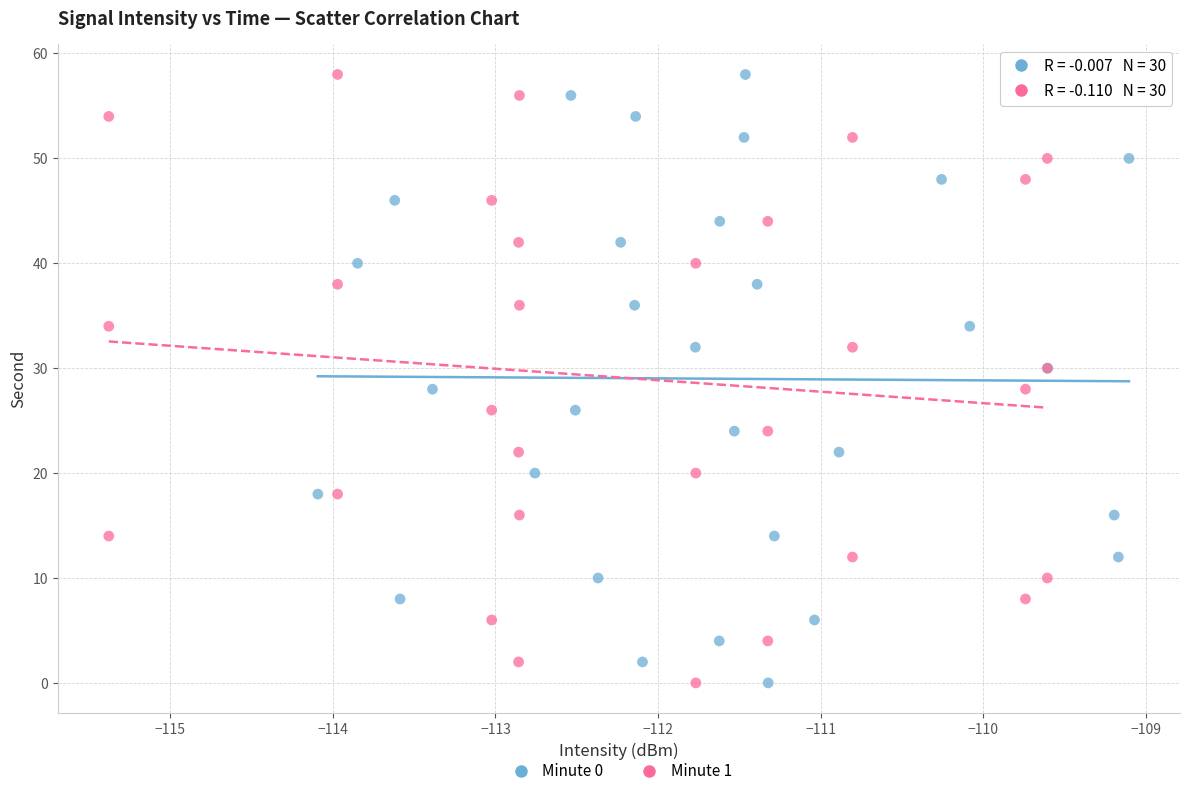

What are all the series names shown in the legend?

Minute 0, Minute 1